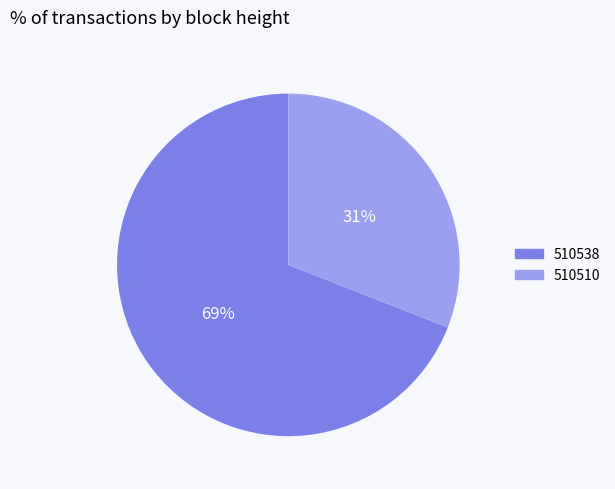

Is it true that 510538 is 69% of the pie?

True